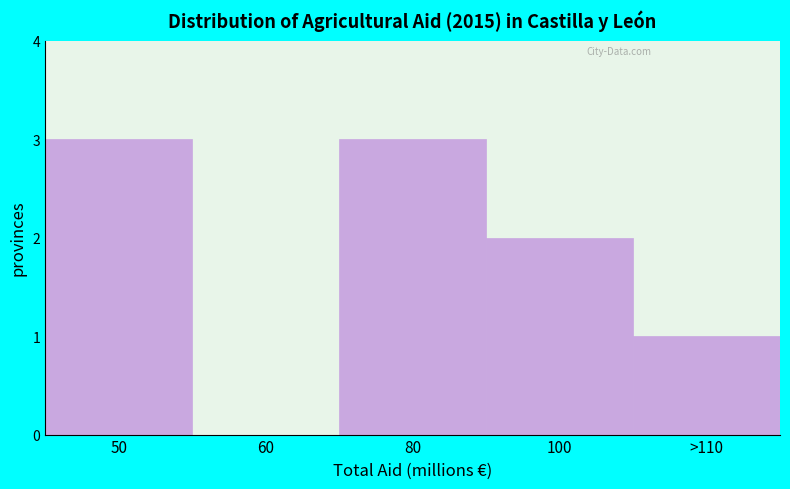

Reading right to left, what are all the values shown in this chart?

>110=1	100=2	80=3	60=0	50=3